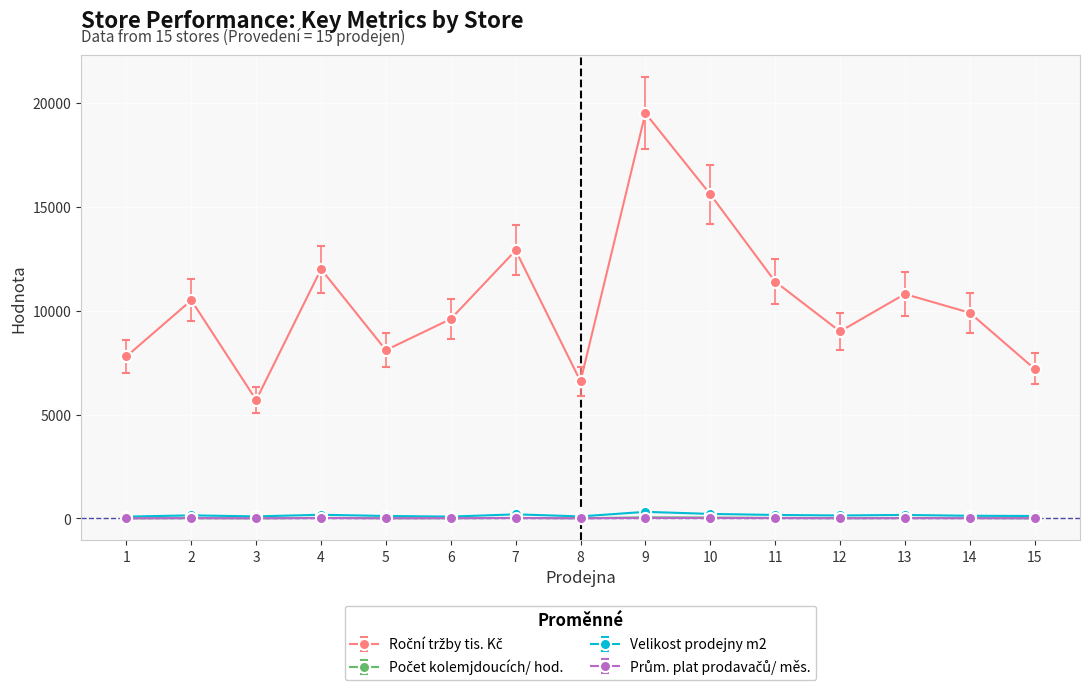

Where does the Velikost prodejny m2 series first go above 145?

2